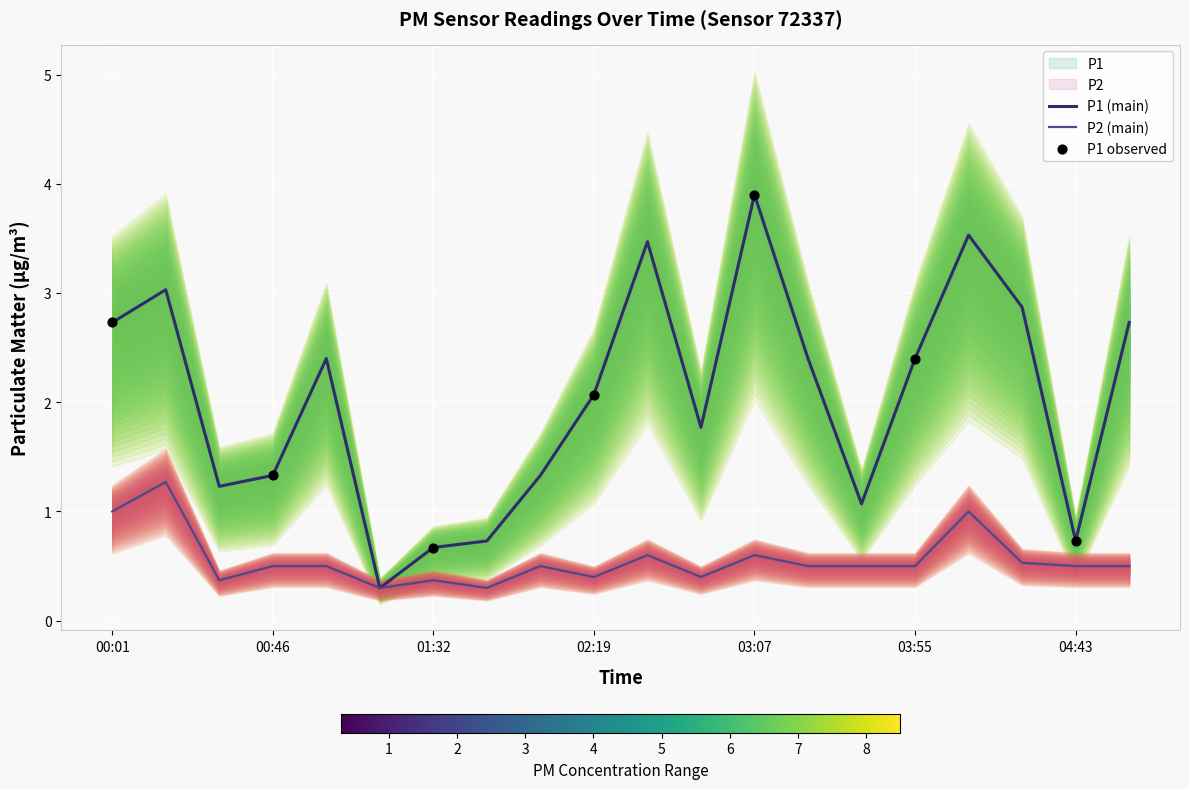

Which series contains the highest Y value?

P1